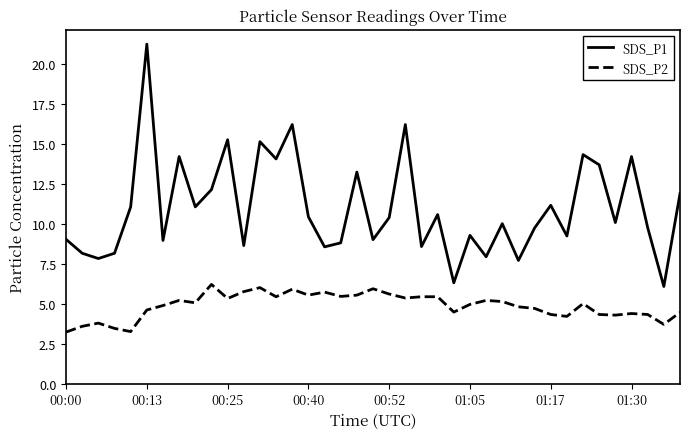

Which series has the largest total across all categories?

SDS_P1